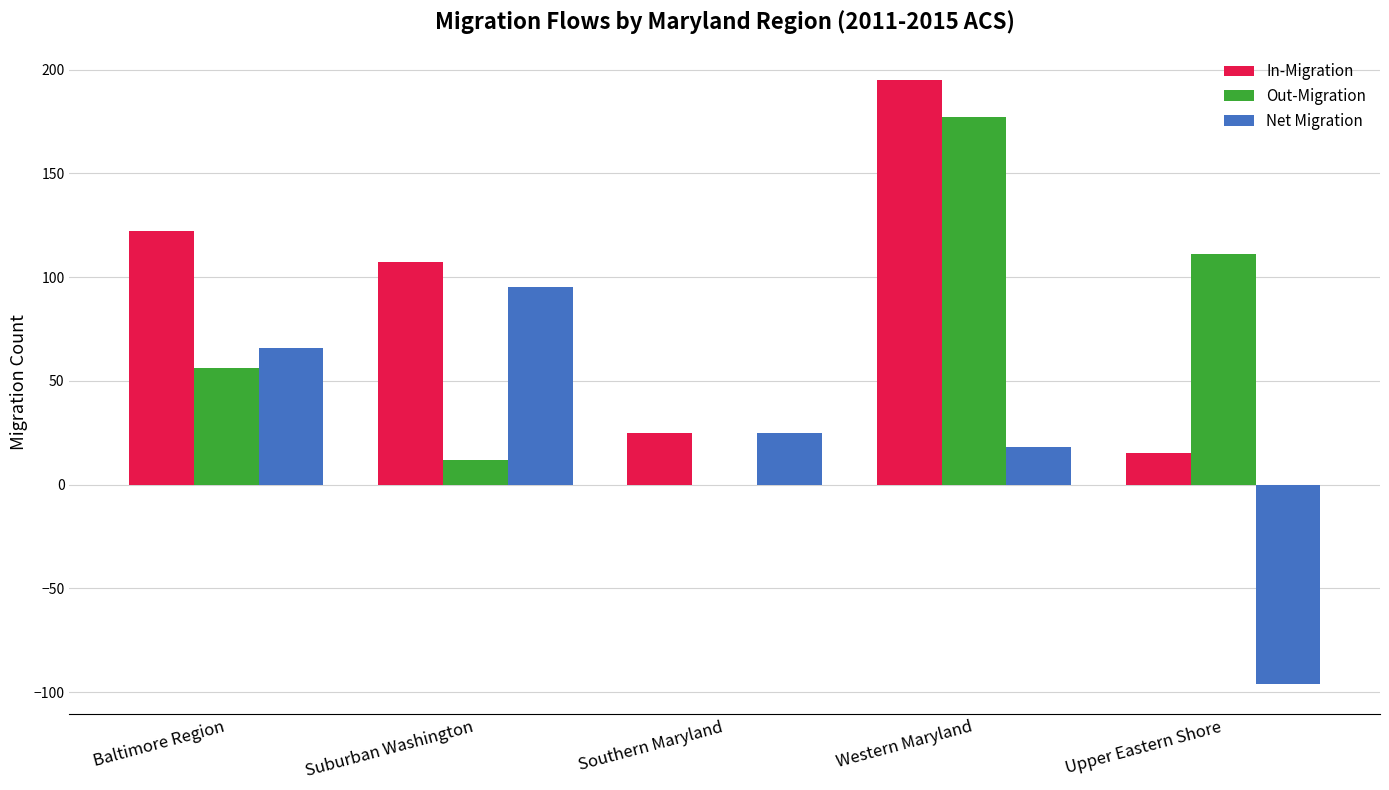

Reading left to right, list all the values displayed in this chart.

In-Migration: 122	107	25	195	15
Out-Migration: 56	12	0	177	111
Net Migration: 66	95	25	18	-96